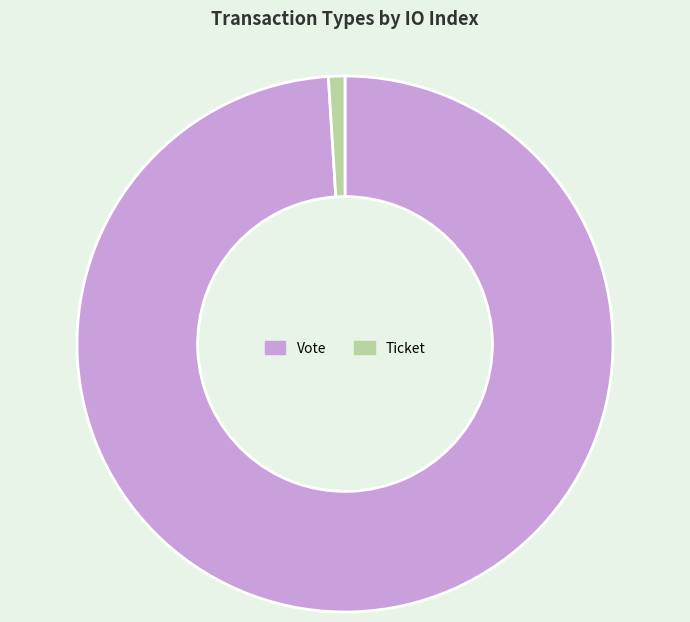

Which slice represents more than half of the pie?

Vote